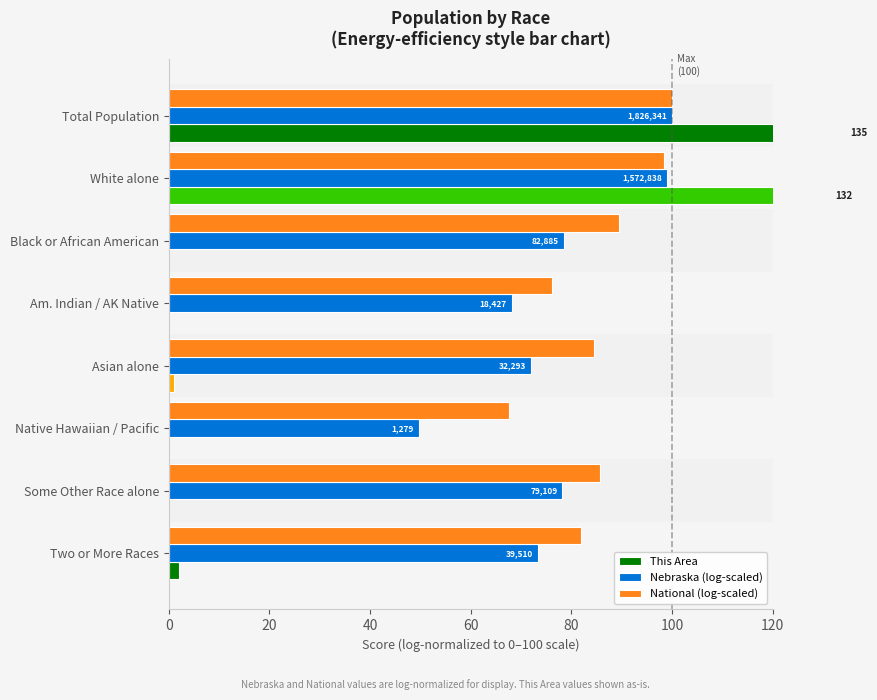

What is the difference between the maximum and second lowest values in the Nebraska (log-scaled) series?

31.9